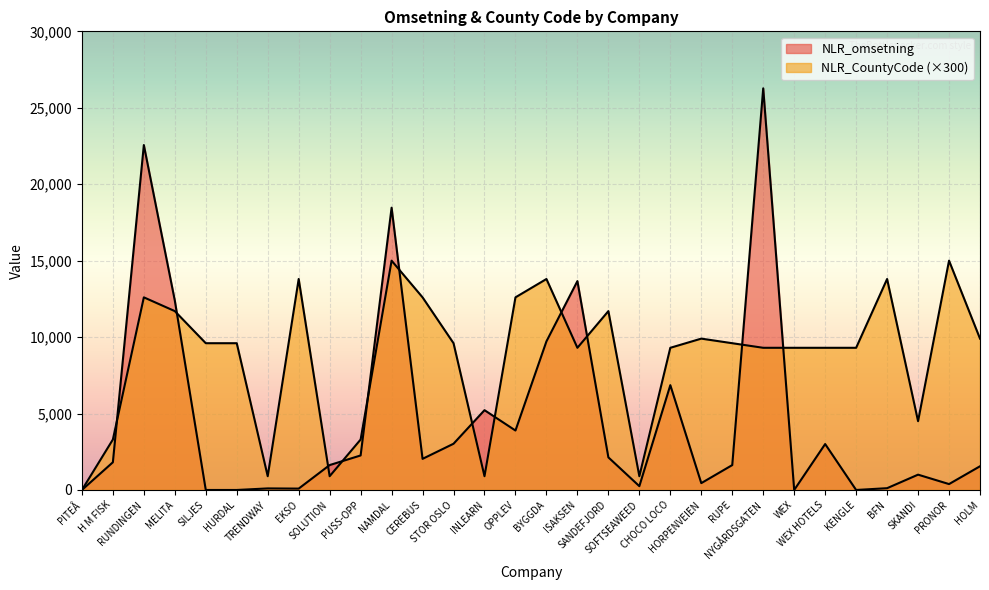

The NLR_omsetning series shows 3004 at WEX HOTELS. True or false?

True